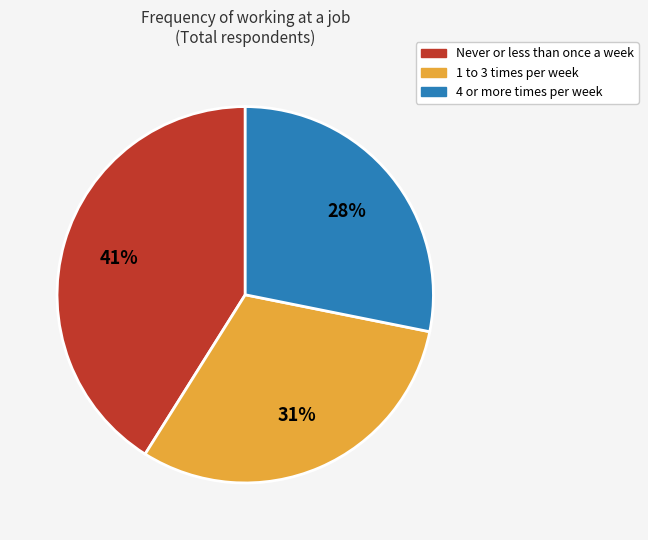

Rank the categories by value from highest to lowest.

Never or less than once a week, 1 to 3 times per week, 4 or more times per week